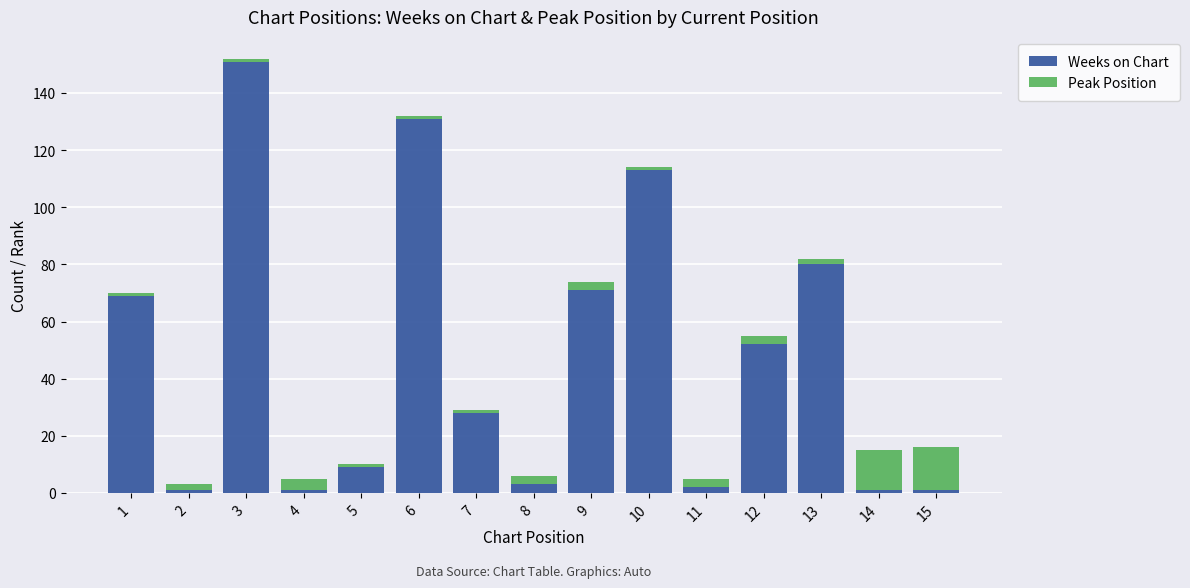

What is the difference between the second highest and minimum values in the Weeks on Chart series?

130